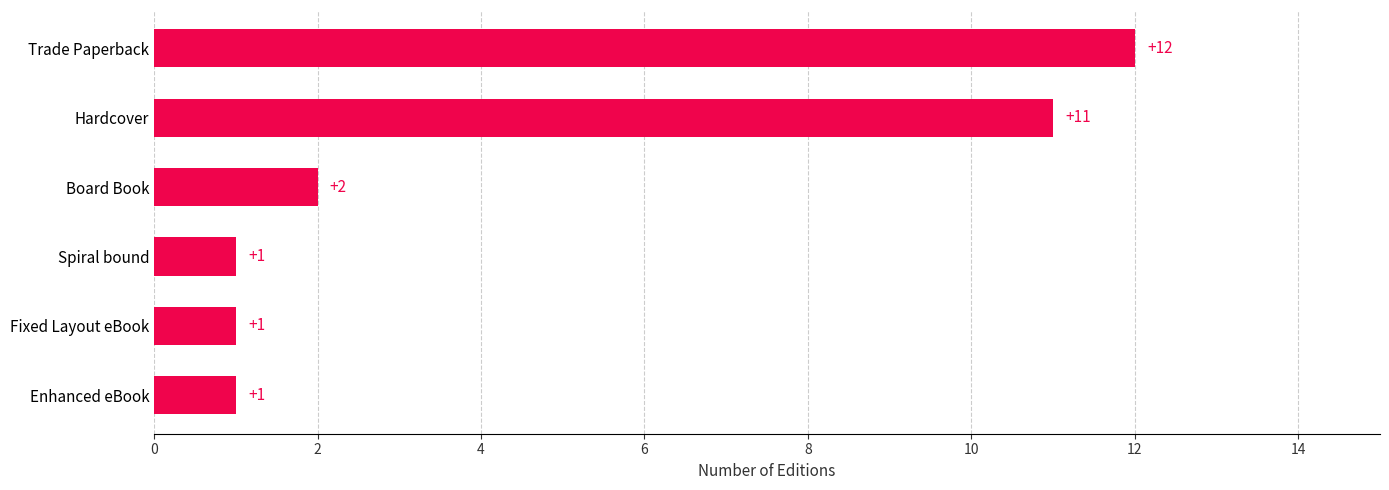

Is it true that the value at Hardcover is 11?

True